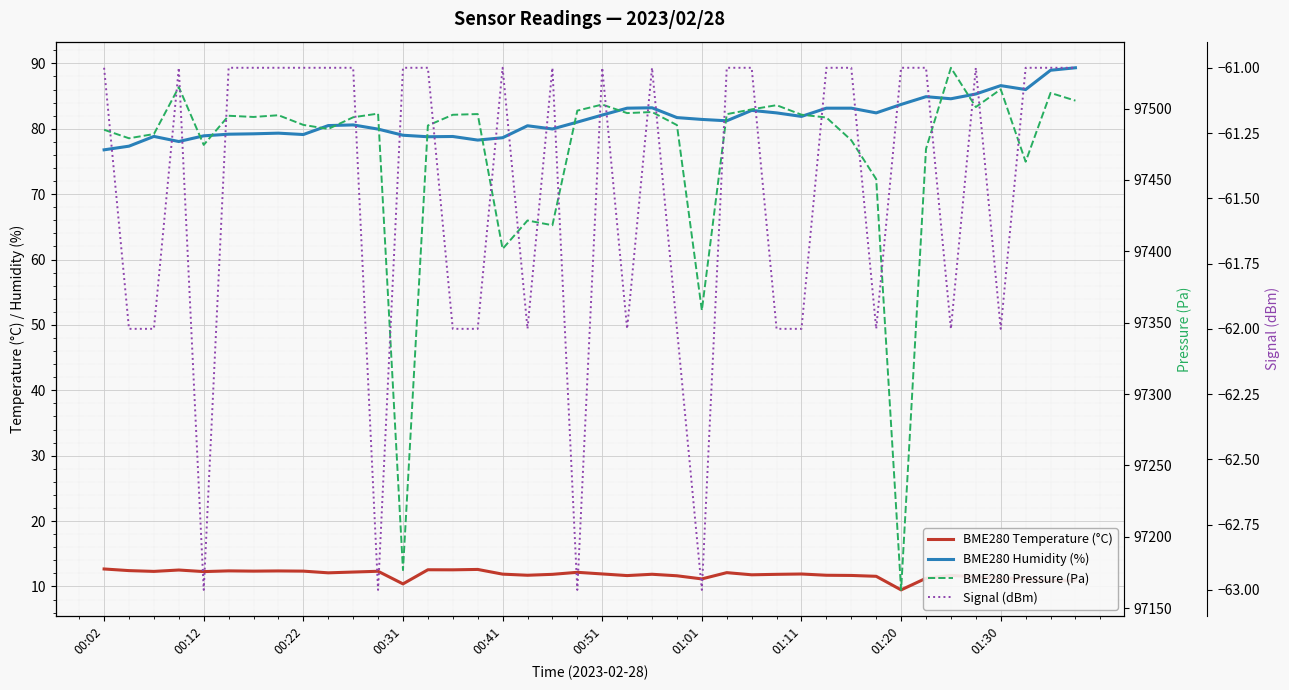

What is the difference between the maximum and minimum values in the BME280 Temperature (°C) series?

3.2